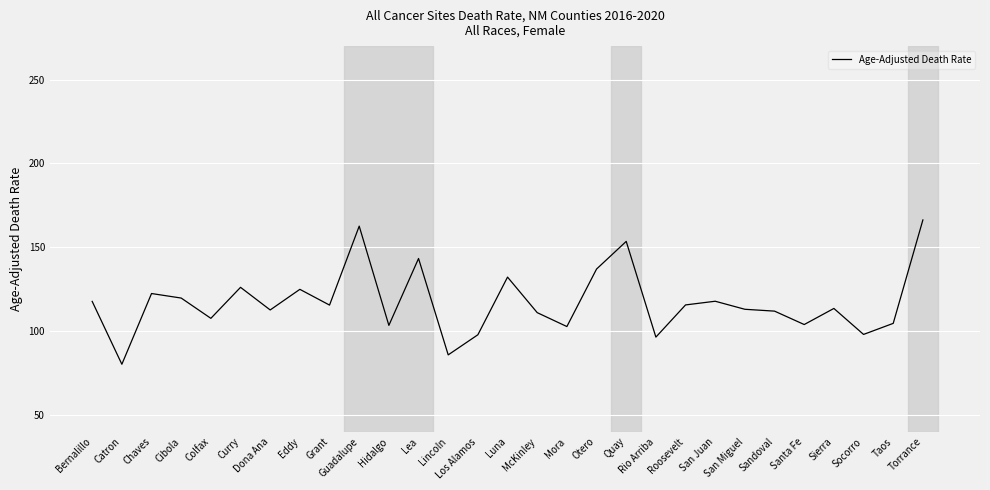

Is it true that the value at Torrance is 216.4?

False